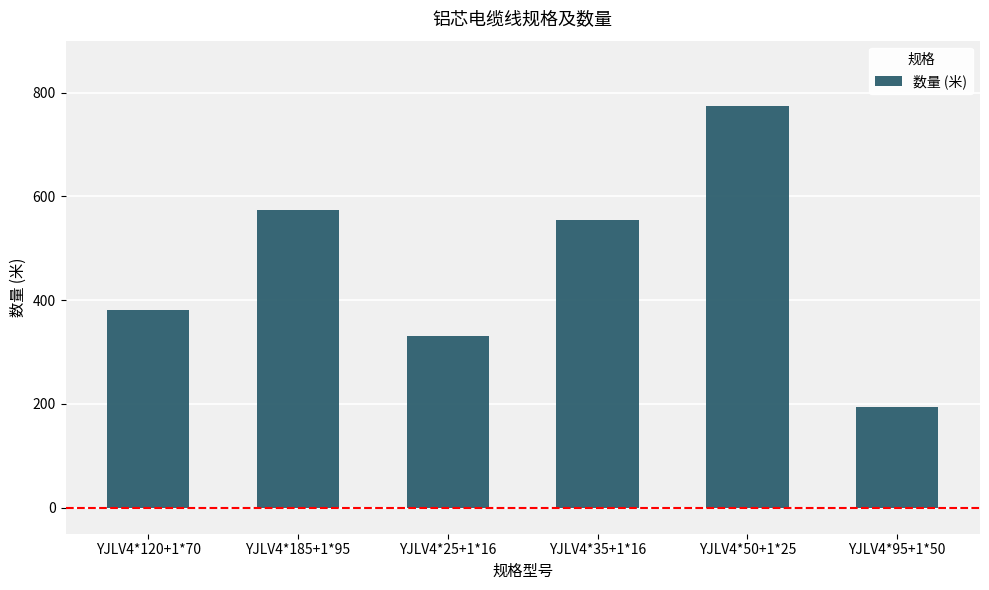

What is the label of the 1st bar from the left?

YJLV4*120+1*70